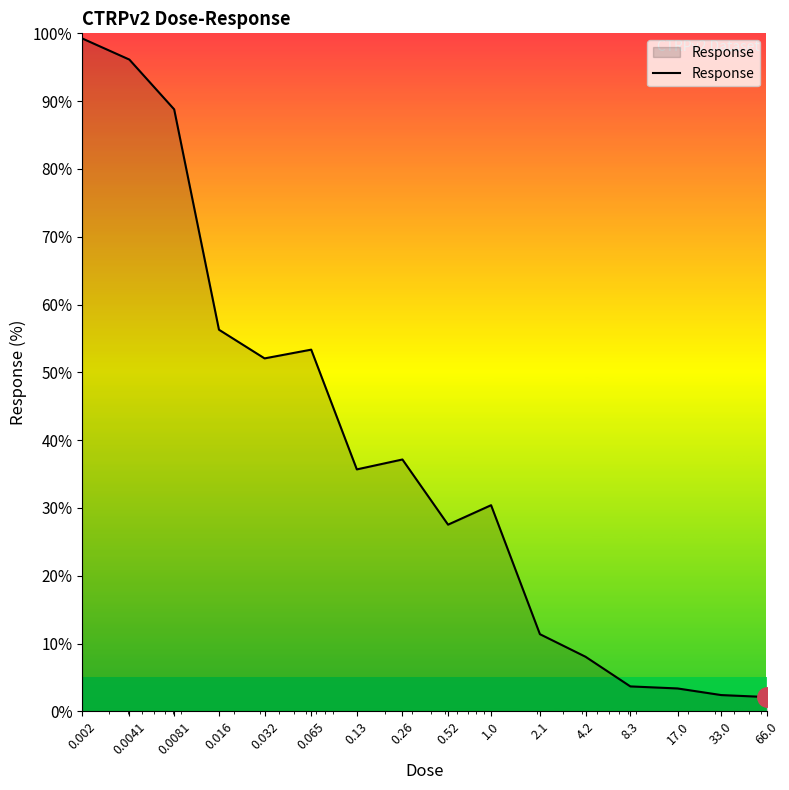

What is the difference between the maximum and minimum values?

97.1